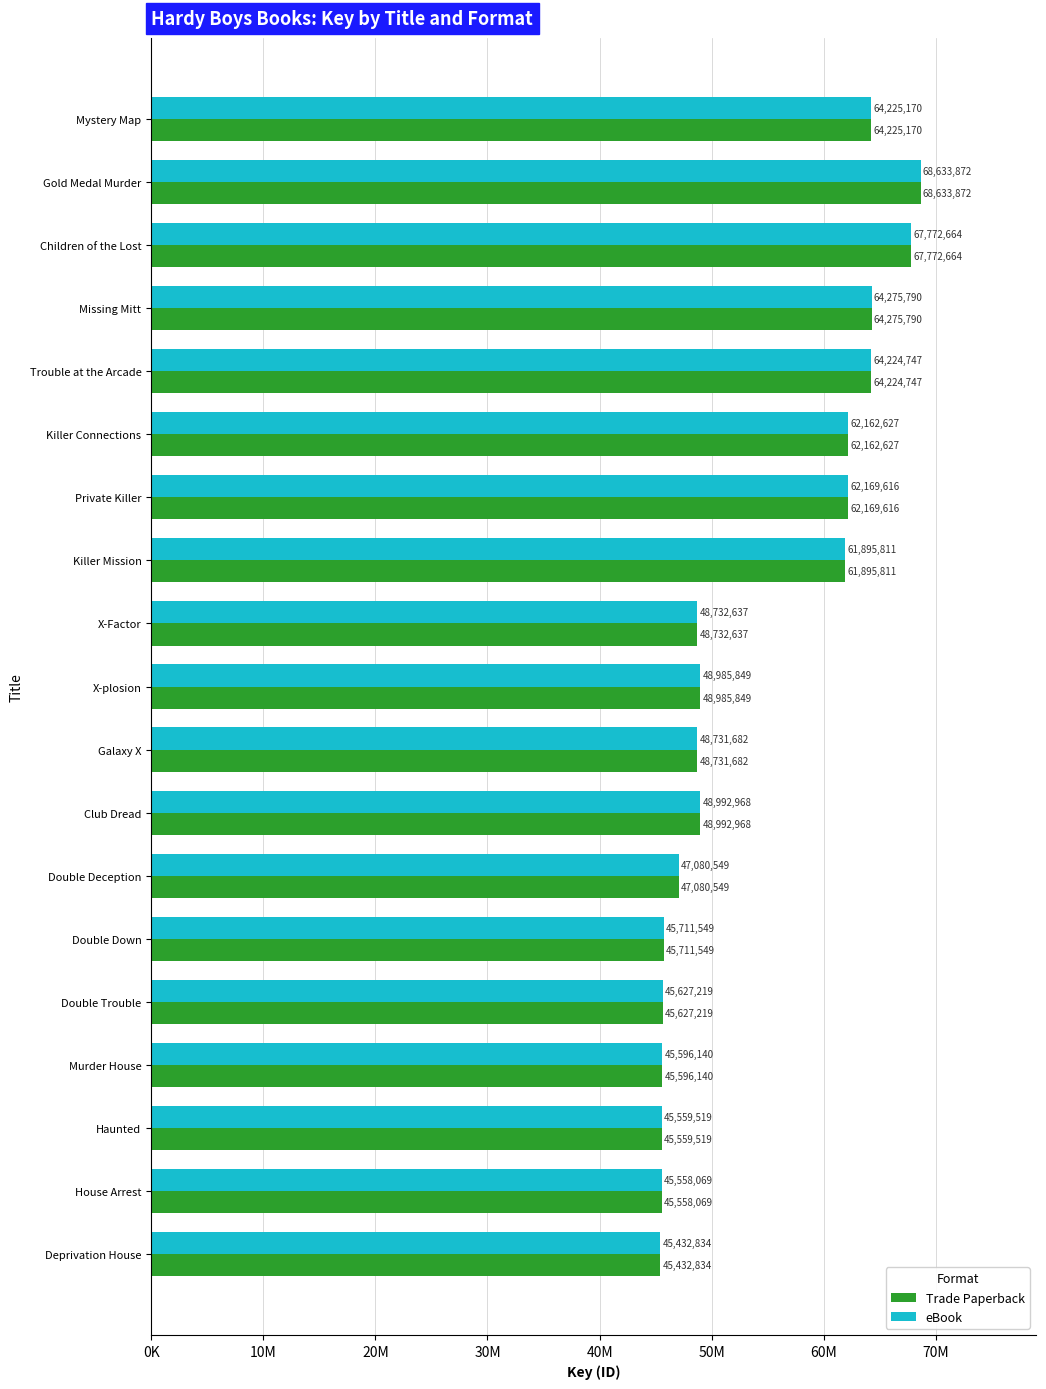

What are all the series names shown in the legend?

Trade Paperback, eBook